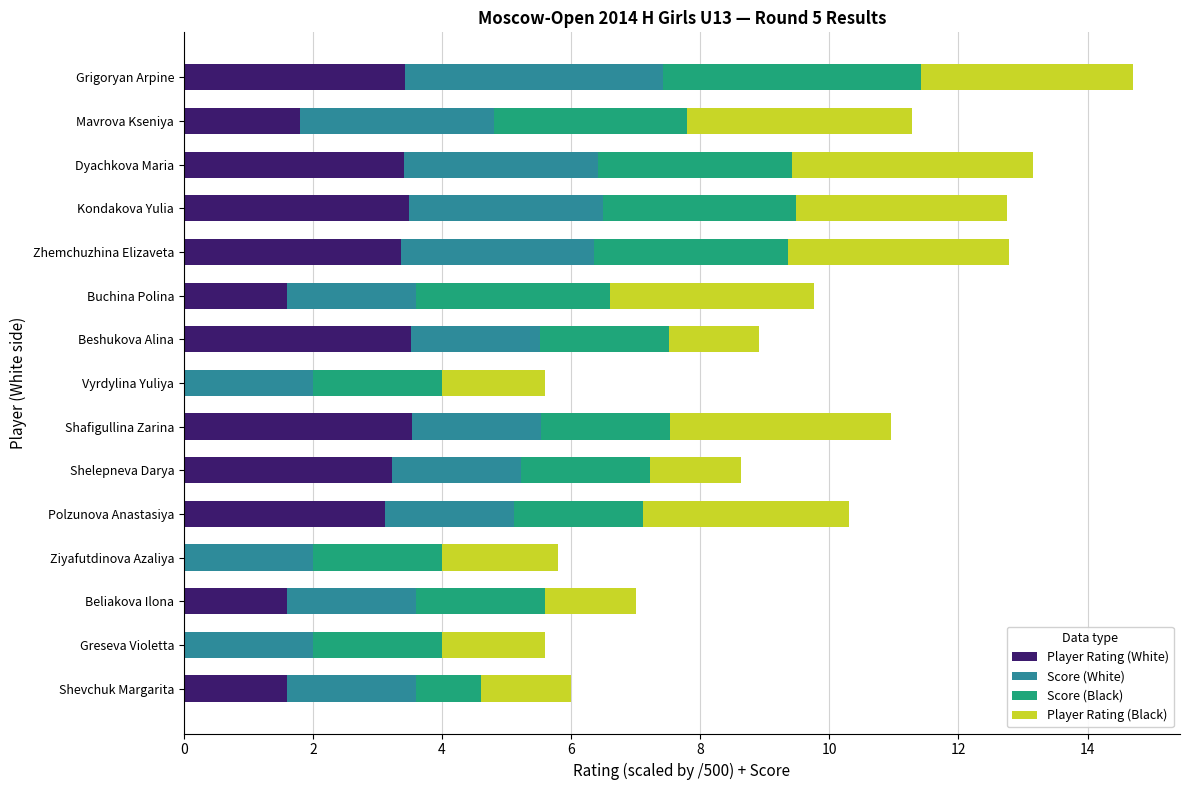

What is the maximum value for Player Rating (White)?

3.5